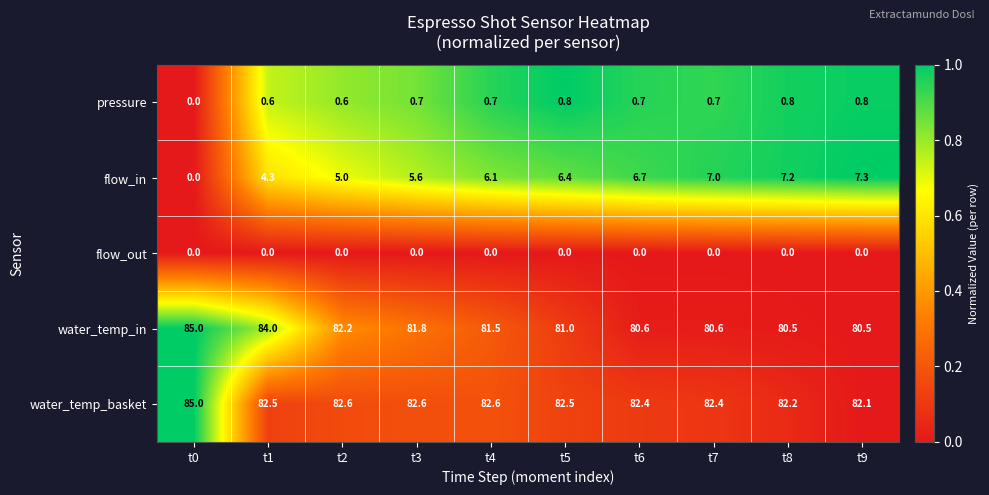

Is it true that water_temp_basket equals 82.4 at t7?

True